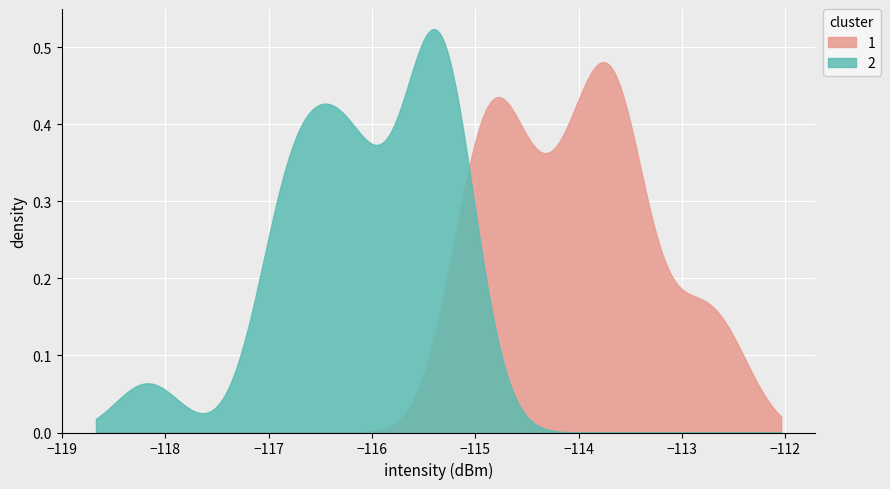

How many intersections are there between 1 and 2?

1